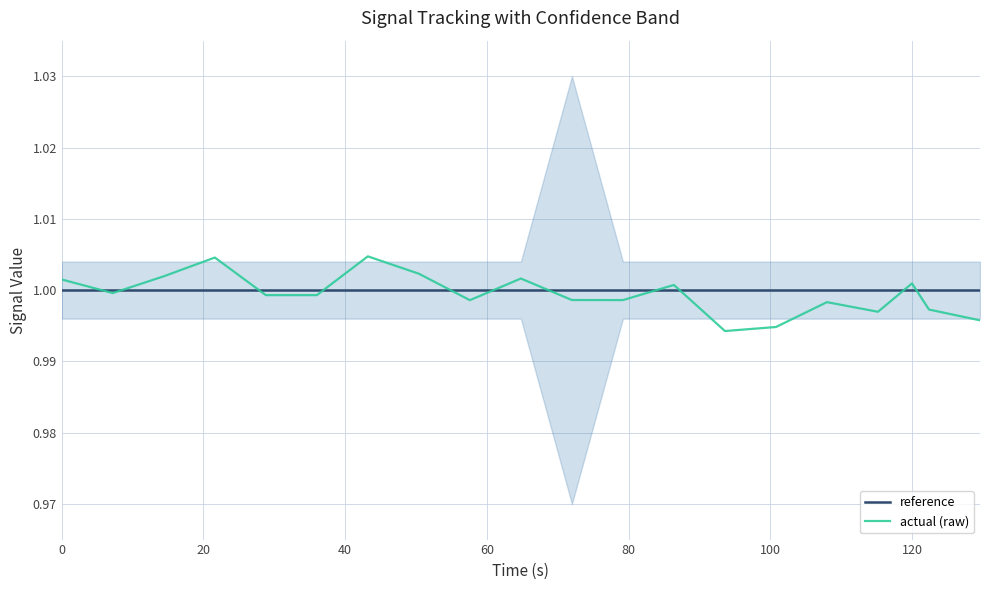

List the series in order of their overall mean, highest first.

reference, actual (raw)